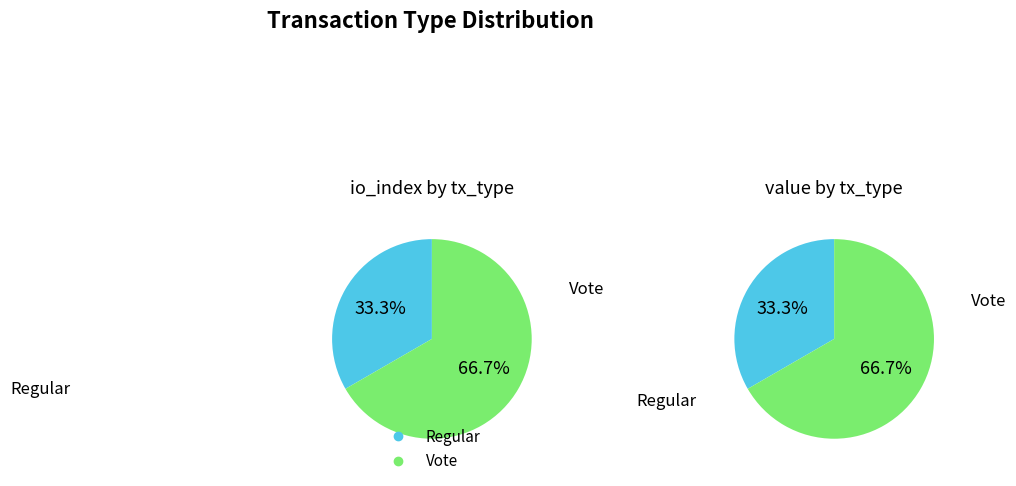

To the nearest percent, what percentage of the pie is Regular?

33%